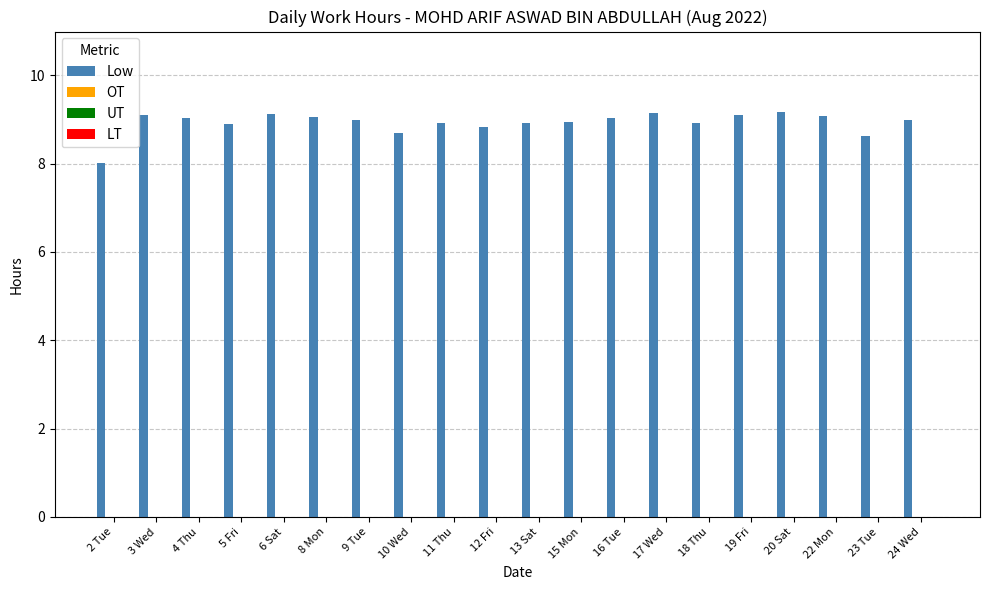

What is the value of the 16th bar from the left?

9.1